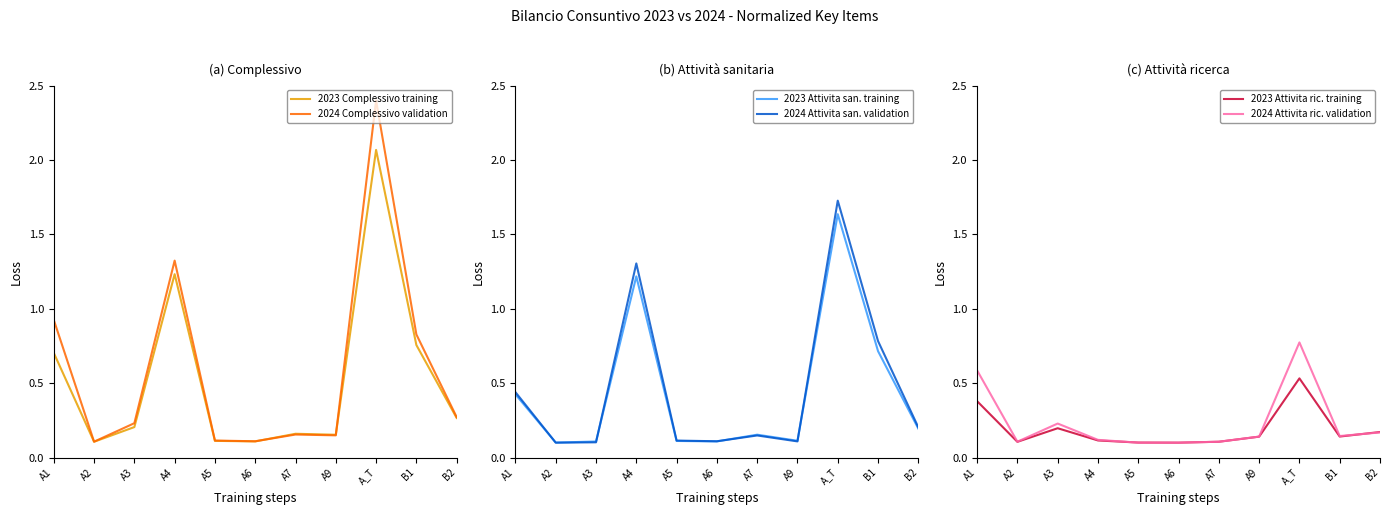

How many 2024 Attivita ric. validation values are between 0 and 1?

11